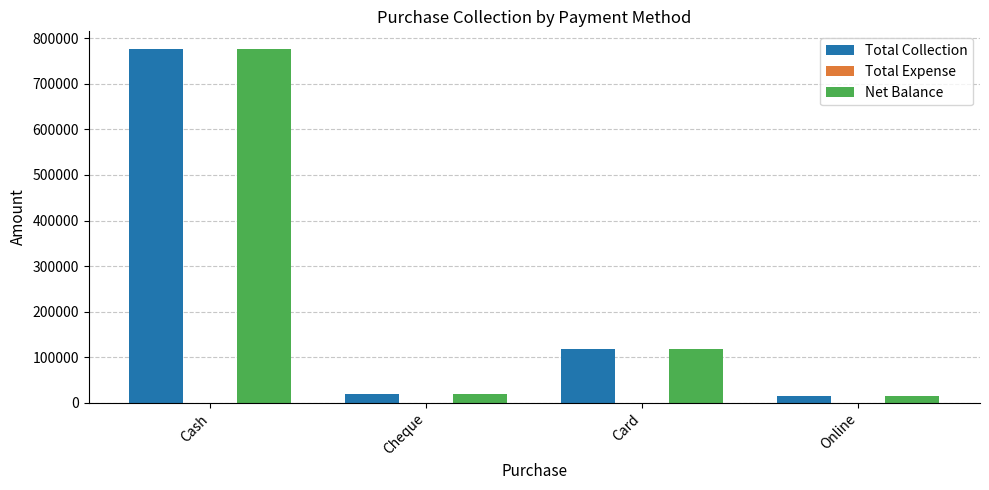

The value of Net Balance at Online is 15000. True or false?

True